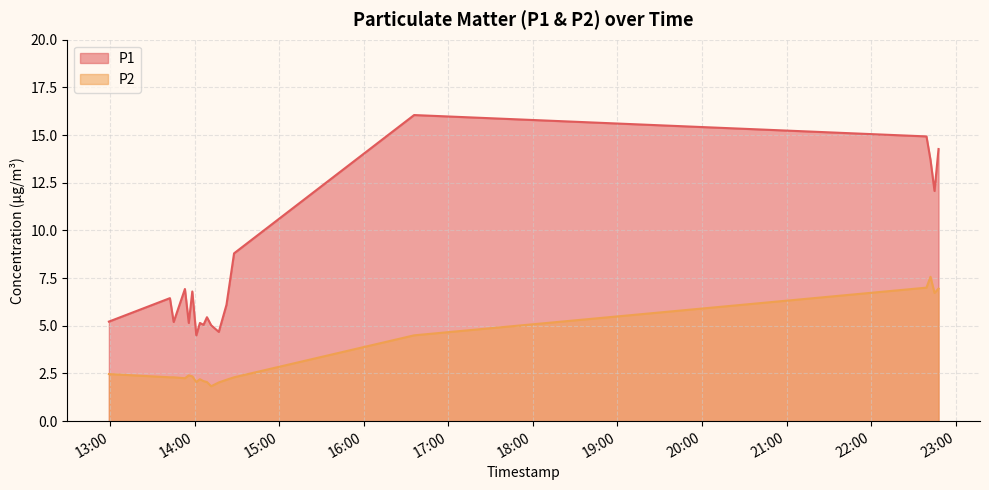

The P2 series shows 2.1 at 2023-02-23T14:06:16. True or false?

True